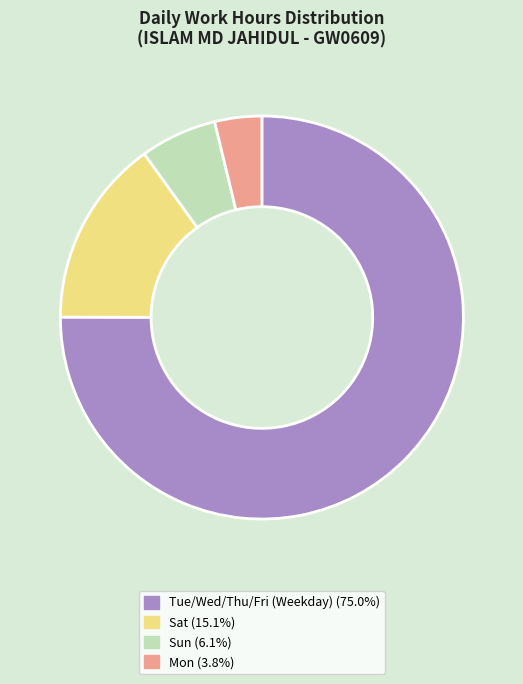

Is there a majority slice in this chart?

Yes